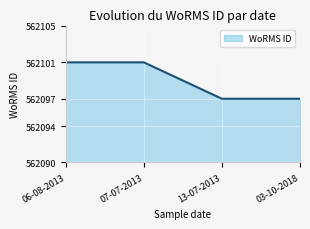

What is the maximum value shown in the chart?

562101